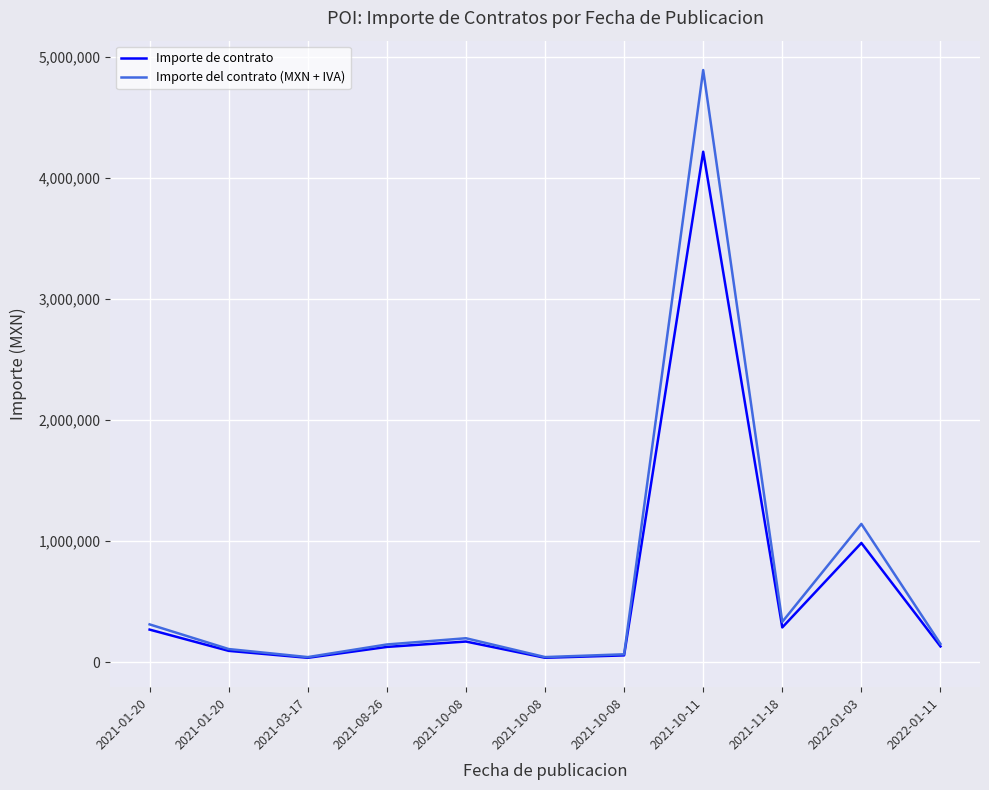

How many lines are shown in the chart?

2